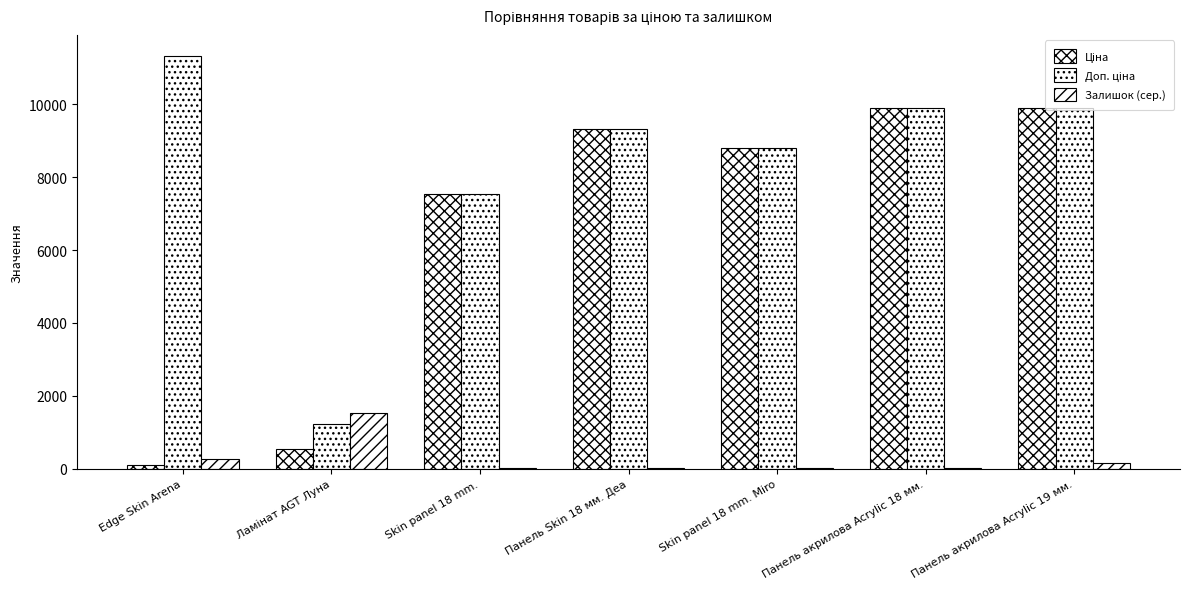

Which has a higher value, Панель акрилова Acrylic 19 мм. or Skin panel 18 mm. Miro?

Панель акрилова Acrylic 19 мм.